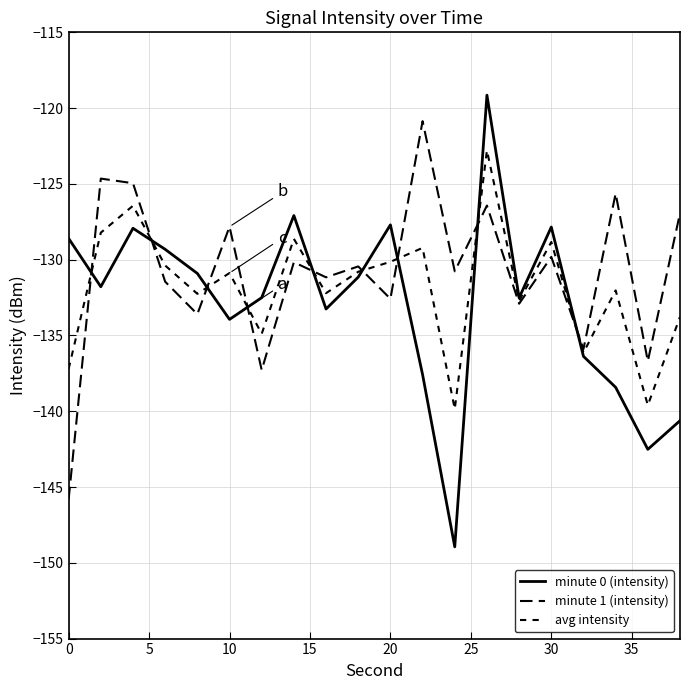

Rank the series by their average value, from lowest to highest.

minute 0 (intensity), avg intensity, minute 1 (intensity)